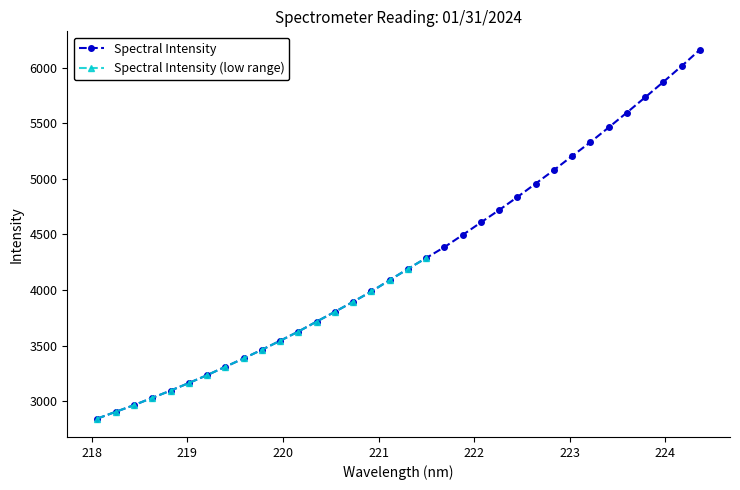

What is the greatest value displayed?

6161.9